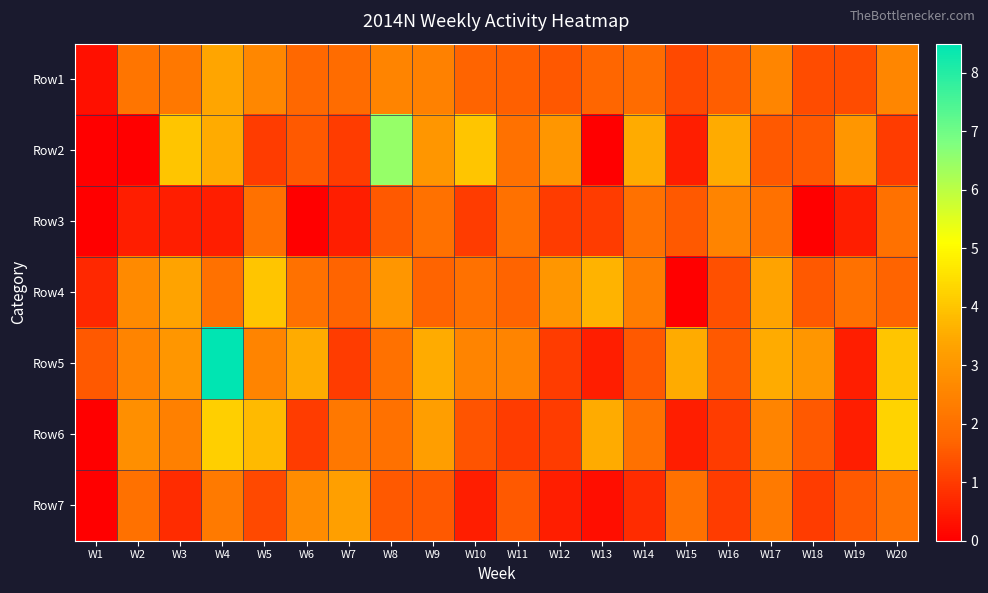

What is the spread (max minus min) of values at W13?

3.7